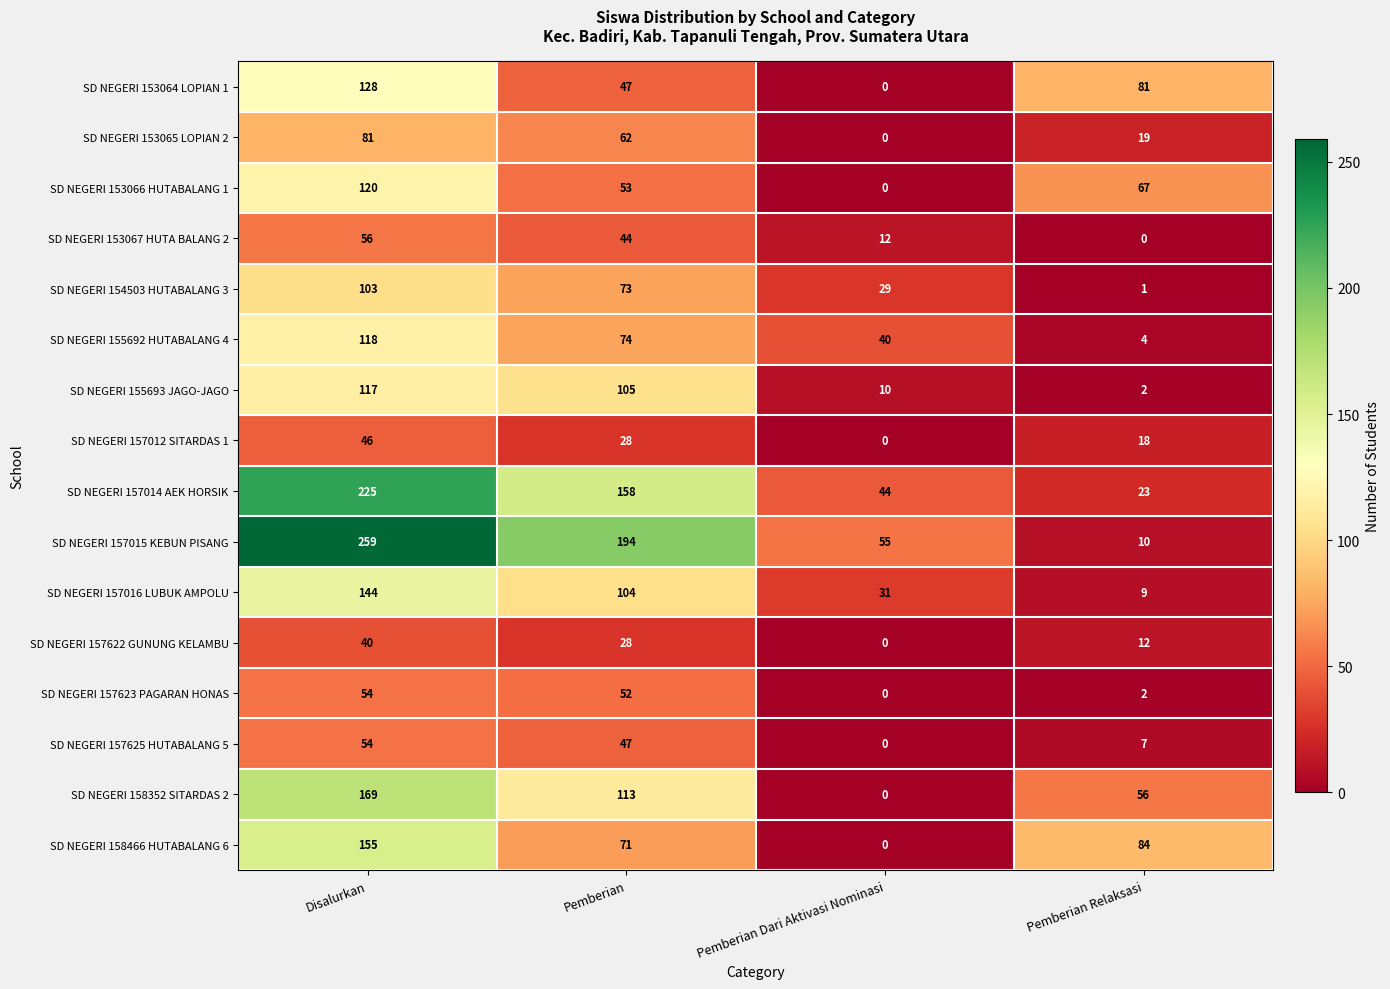

What is the average value of the SD NEGERI 157016 LUBUK AMPOLU series?

72